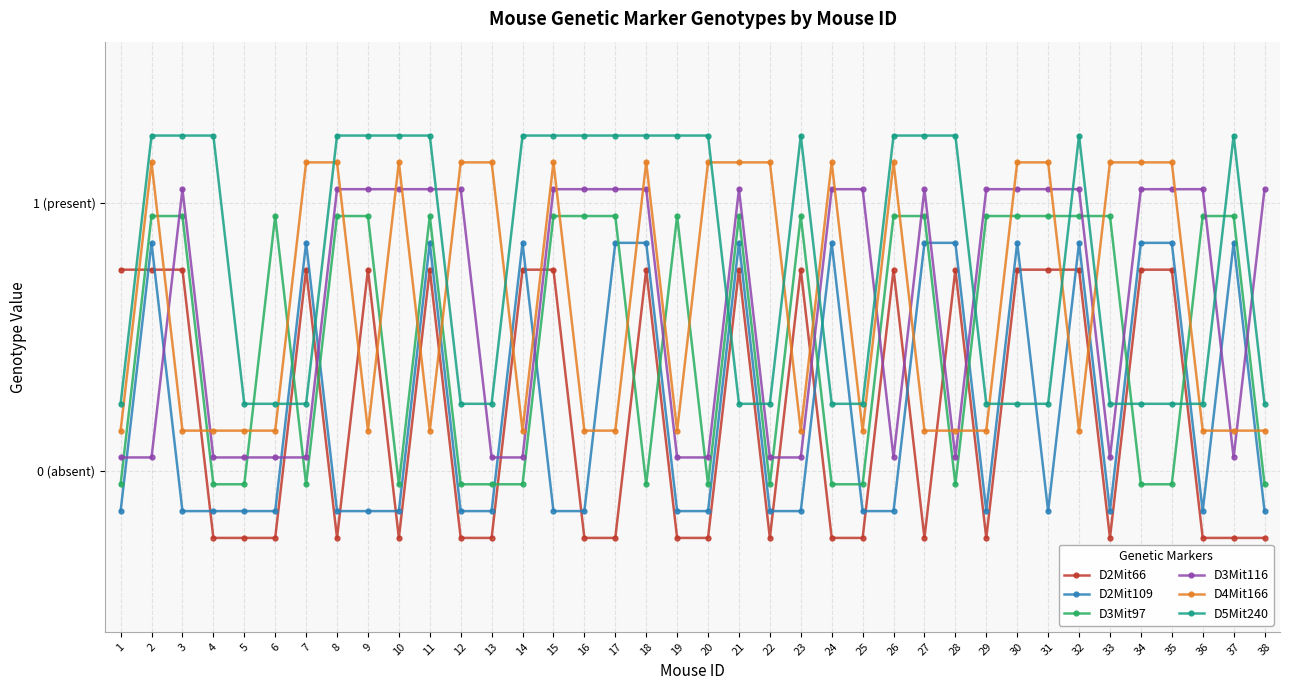

What are all the series names shown in the legend?

D2Mit66, D2Mit109, D3Mit97, D3Mit116, D4Mit166, D5Mit240